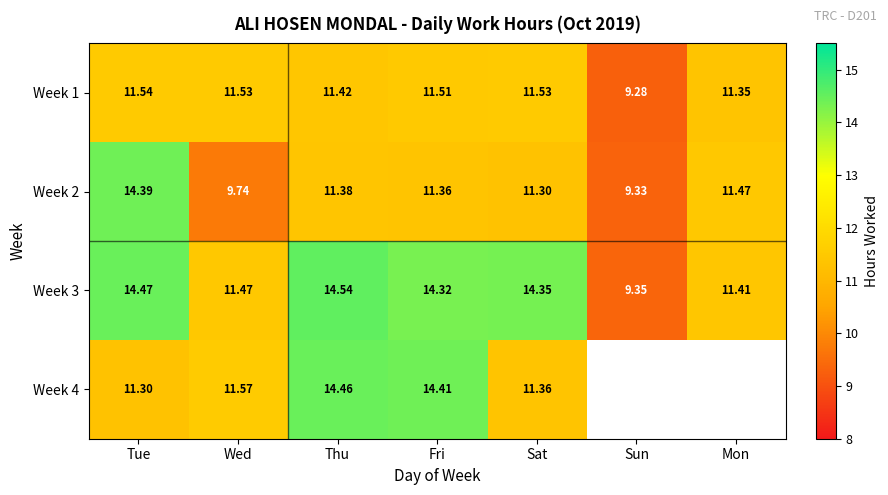

What is the average value of the Week 2 series?

11.3